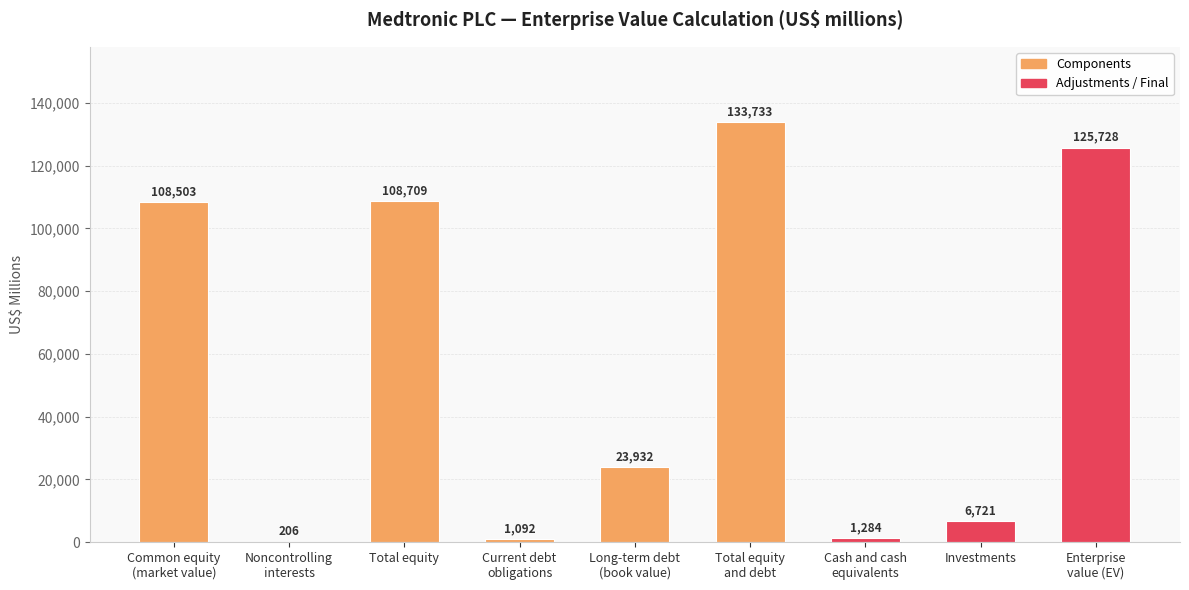

Are the bars horizontal?

No